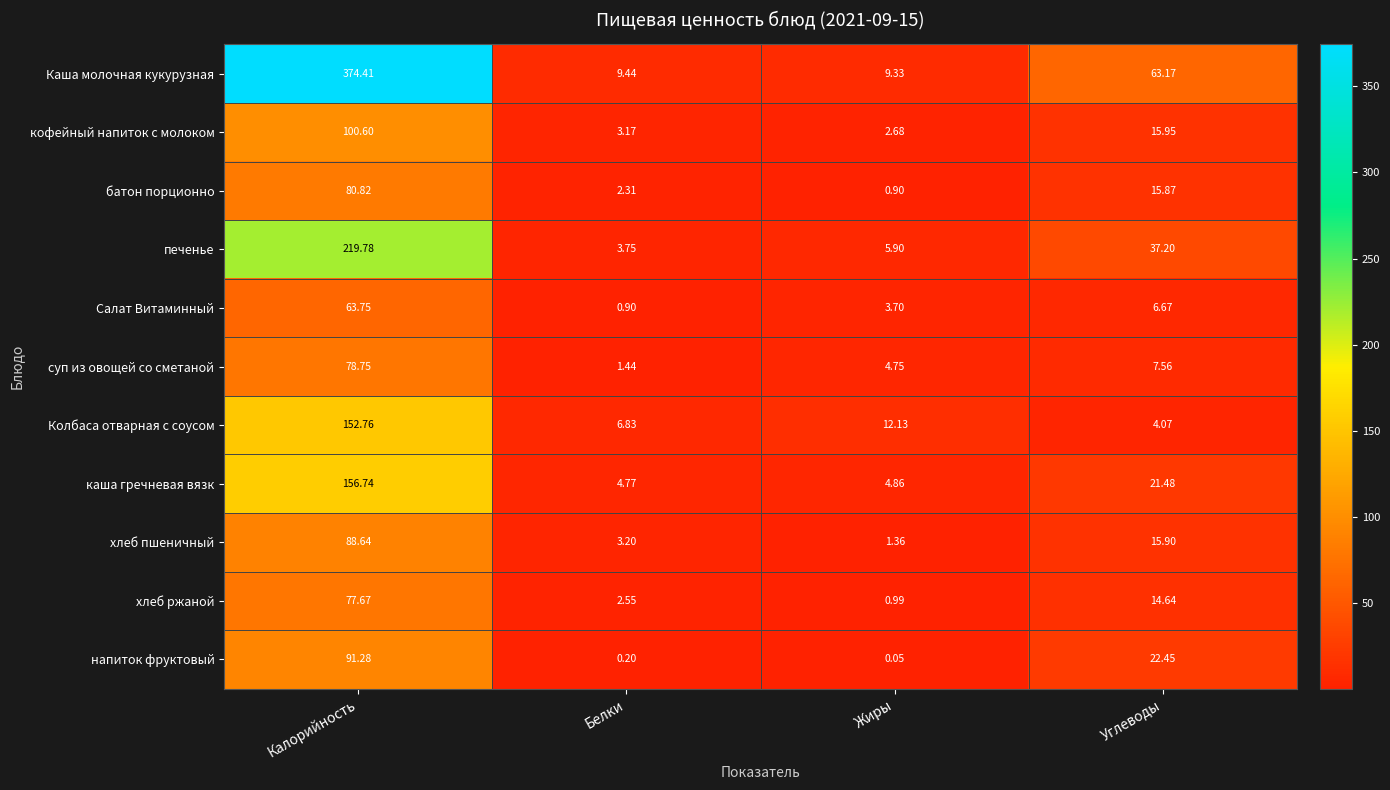

How many distinct data groups are displayed?

11